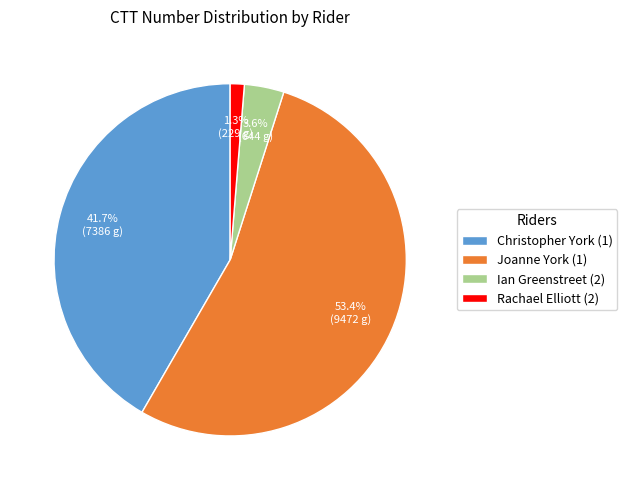

What percentage is the Rachael Elliott (2) slice, to the nearest percent?

1%